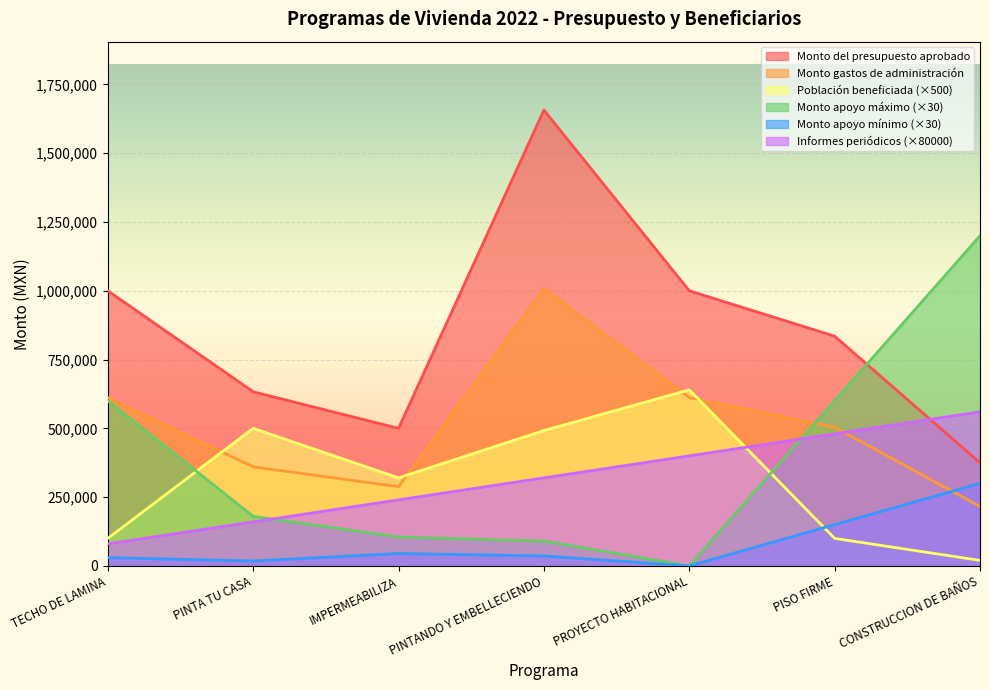

What is the greatest value displayed?

1657000